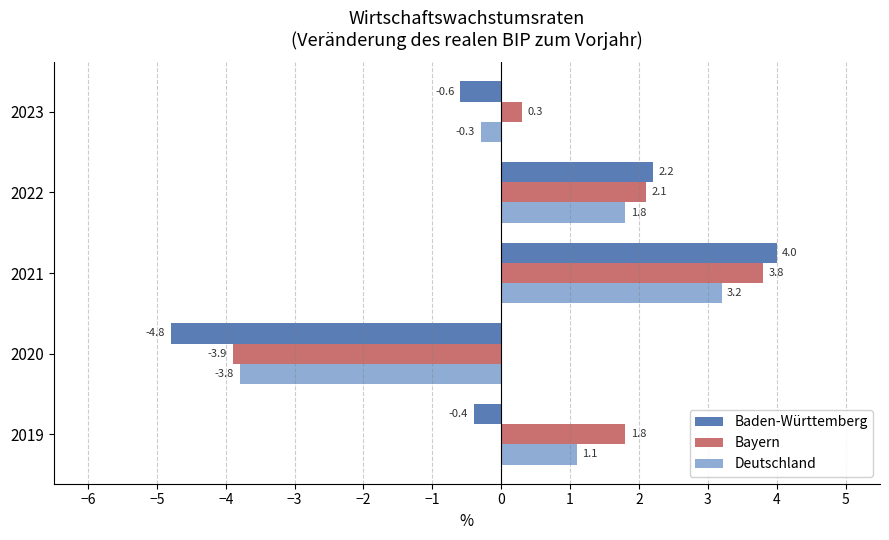

What is the lowest value of the Deutschland series?

-3.8